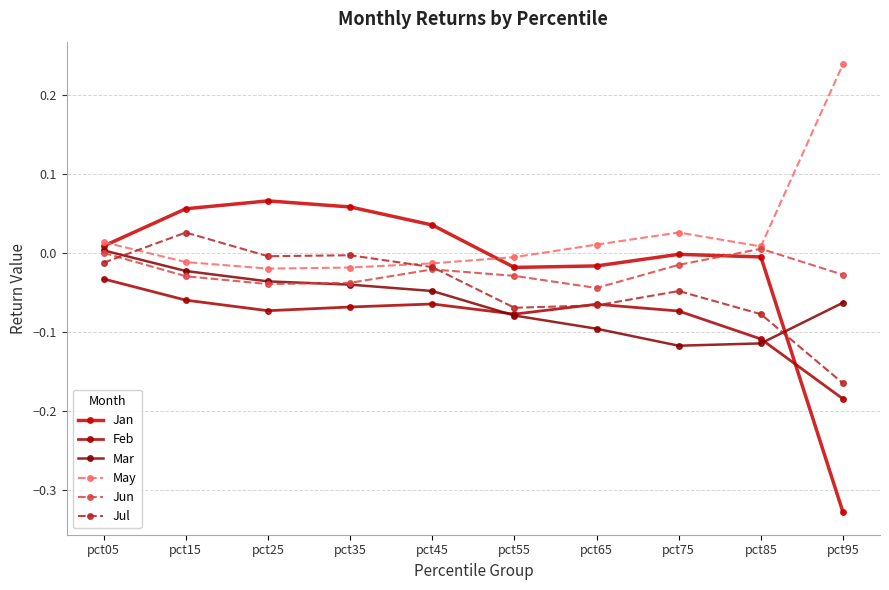

What is the minimum value for Mar?

-0.1